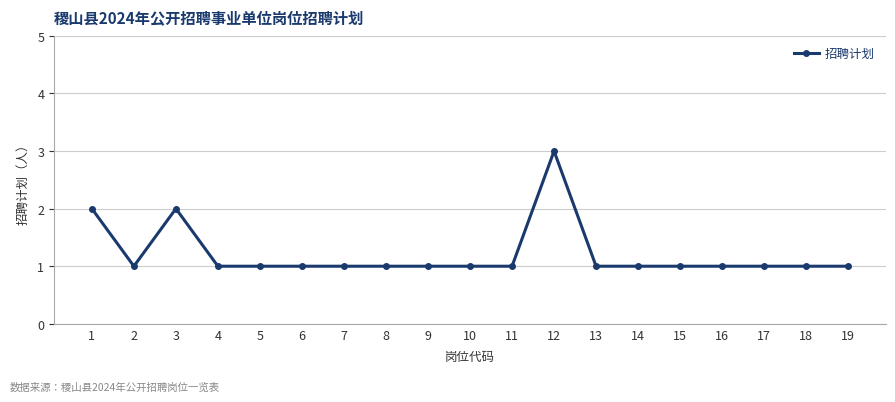

Which has a higher value, 8 or 1?

1